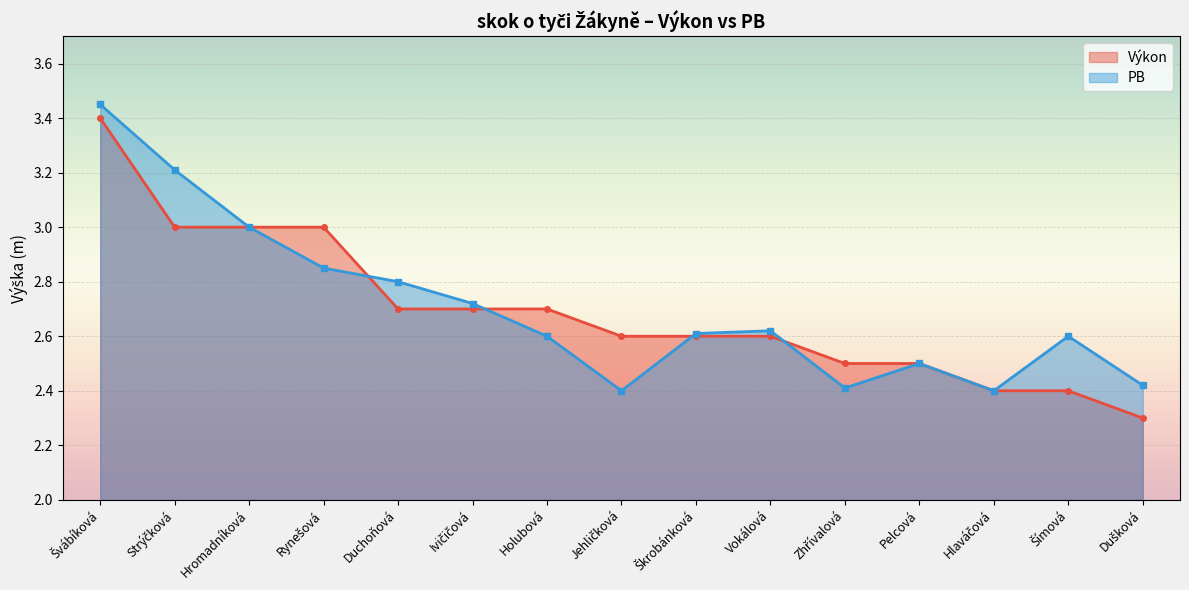

True or false: Výkon has a value of 2.3 at Dušková.

True